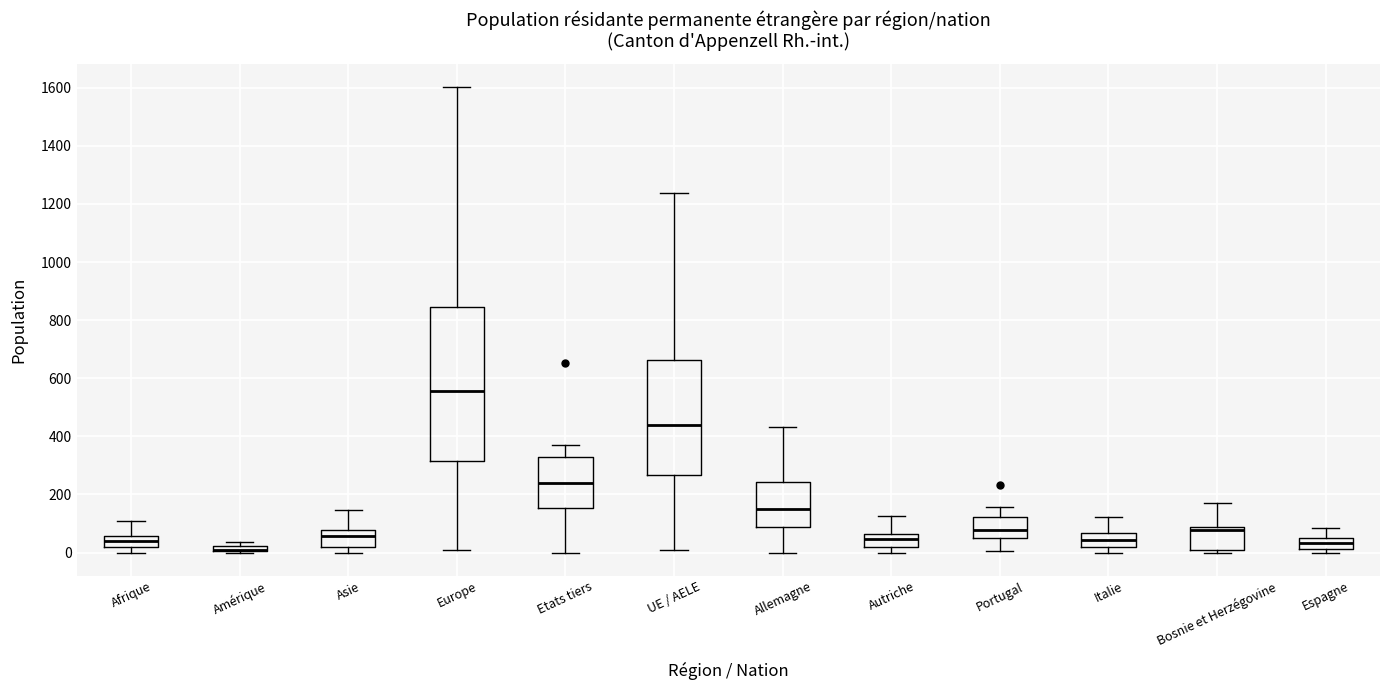

Where does the lower whisker of the box for UE / AELE end on the y-axis? The values are not printed on the chart, so give them approximately, as read against the axis.

0